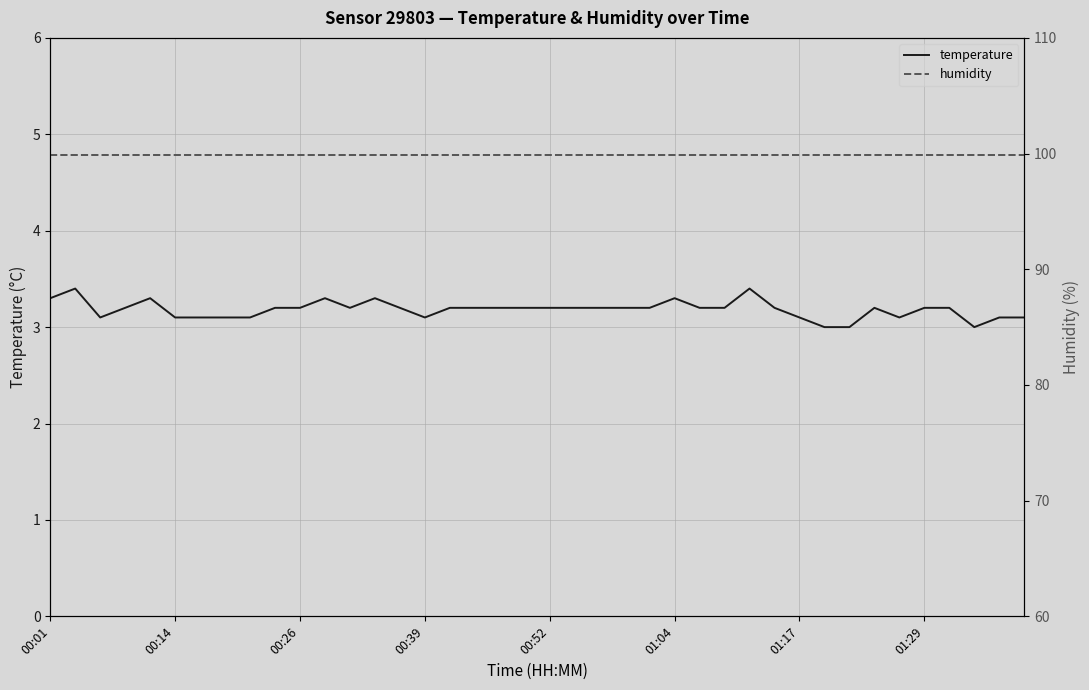

What is the minimum value for temperature?

3.0